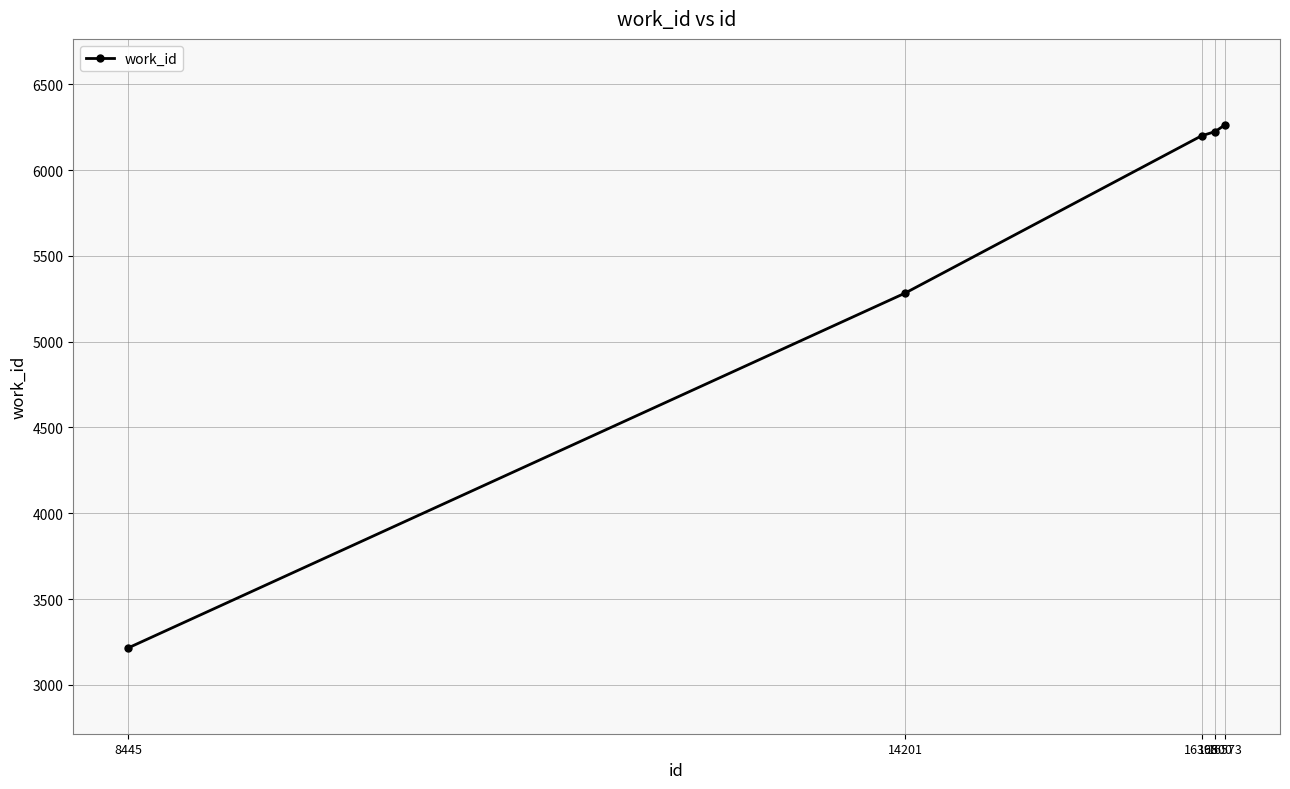

At which label is the value closest to 4740?

14201